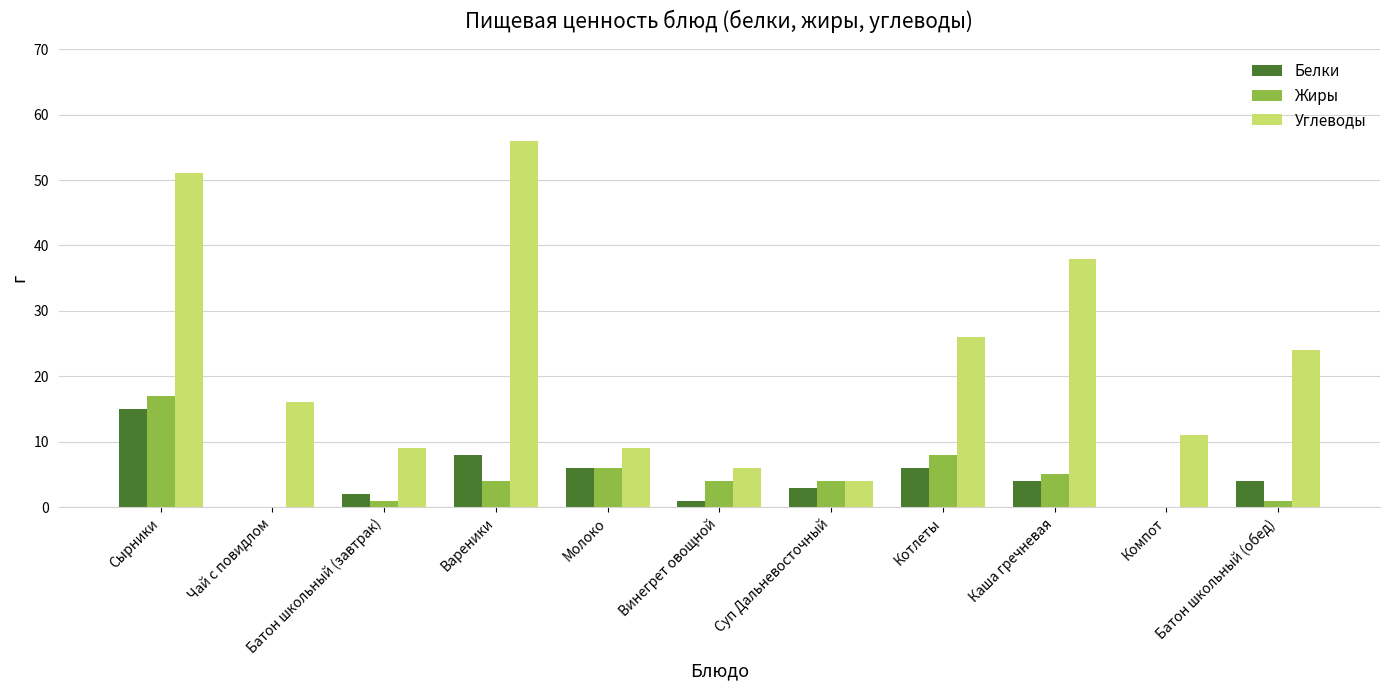

What are all the series names shown in the legend?

Белки, Жиры, Углеводы